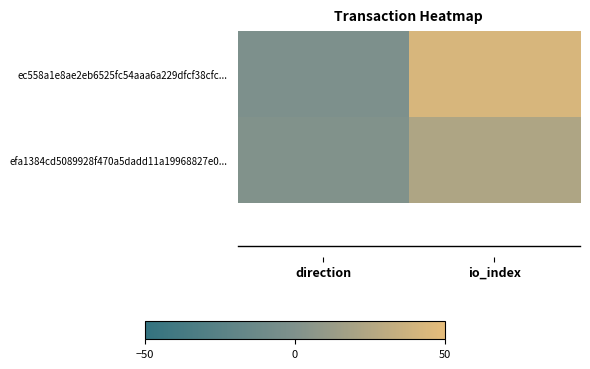

Reading left to right, transcribe all the data shown in this chart.

ec558a1e8ae2eb6525fc54aaa6a229dfcf38cfc...: direction=-1	io_index=43
efa1384cd5089928f470a5dadd11a19968827e0...: direction=1	io_index=23